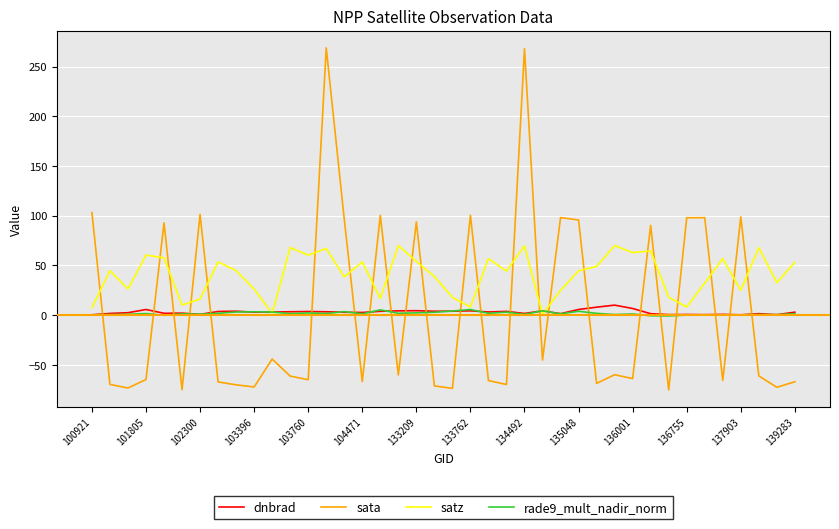

What is the difference between the second highest and minimum values in the sata series?

343.2